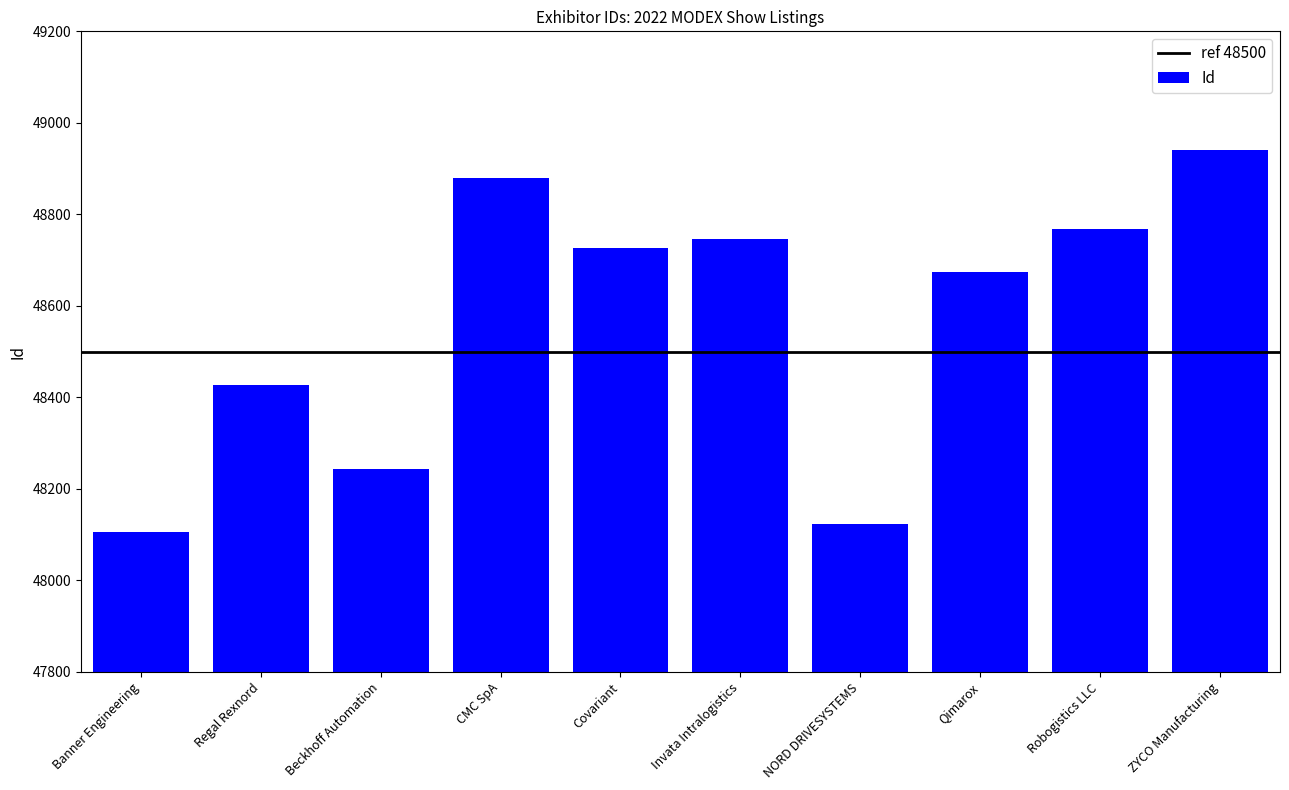

How many values are below 48727?

5